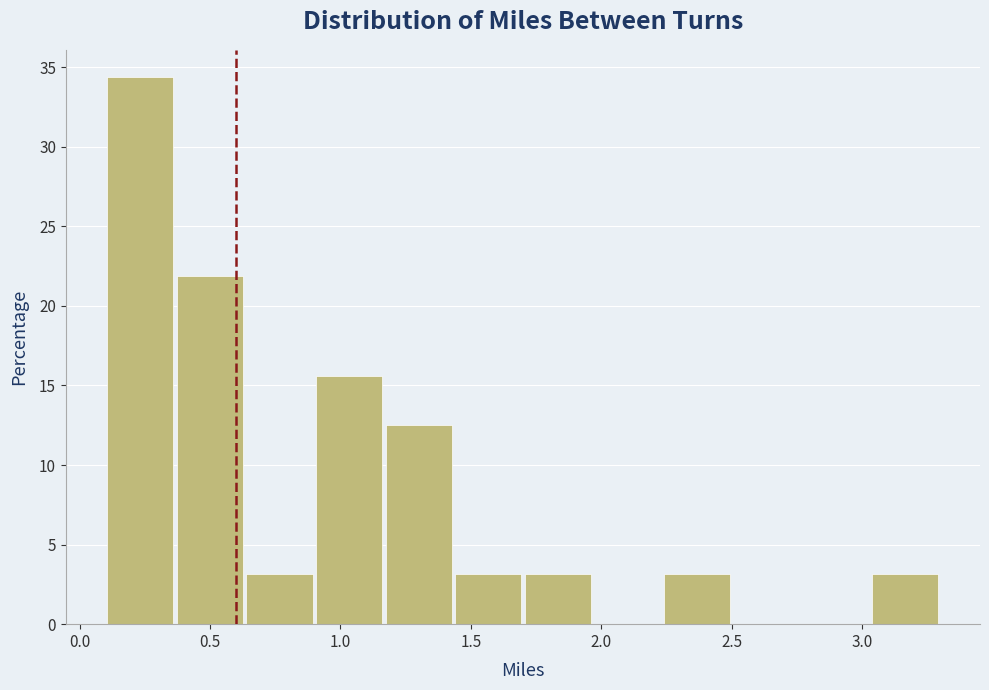

Over which range of the x-axis is the bar tallest?

0.10 to 0.35